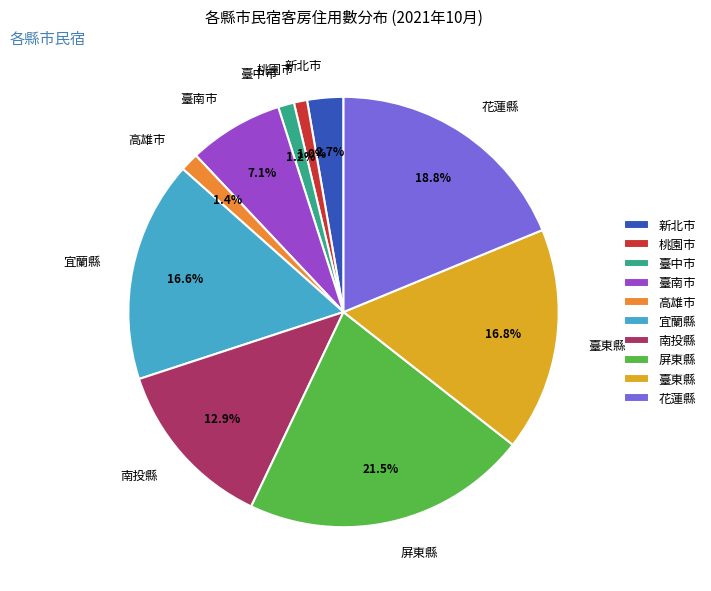

To the nearest percent, what is the difference between the 花蓮縣 and 臺東縣 slice percentages?

2%